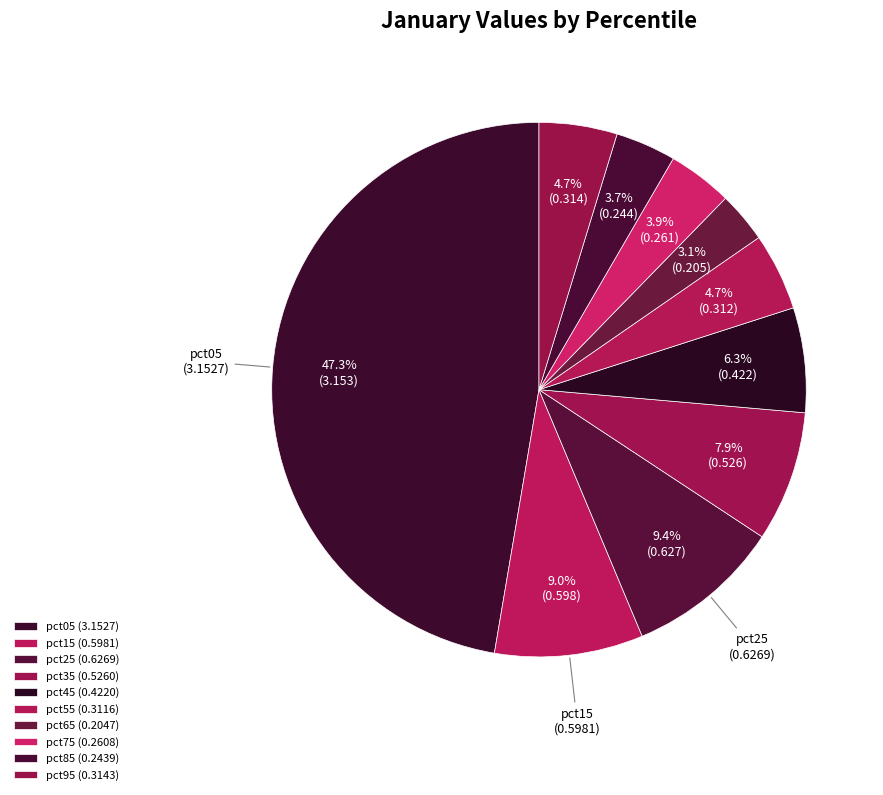

How many slices are in this pie chart?

10